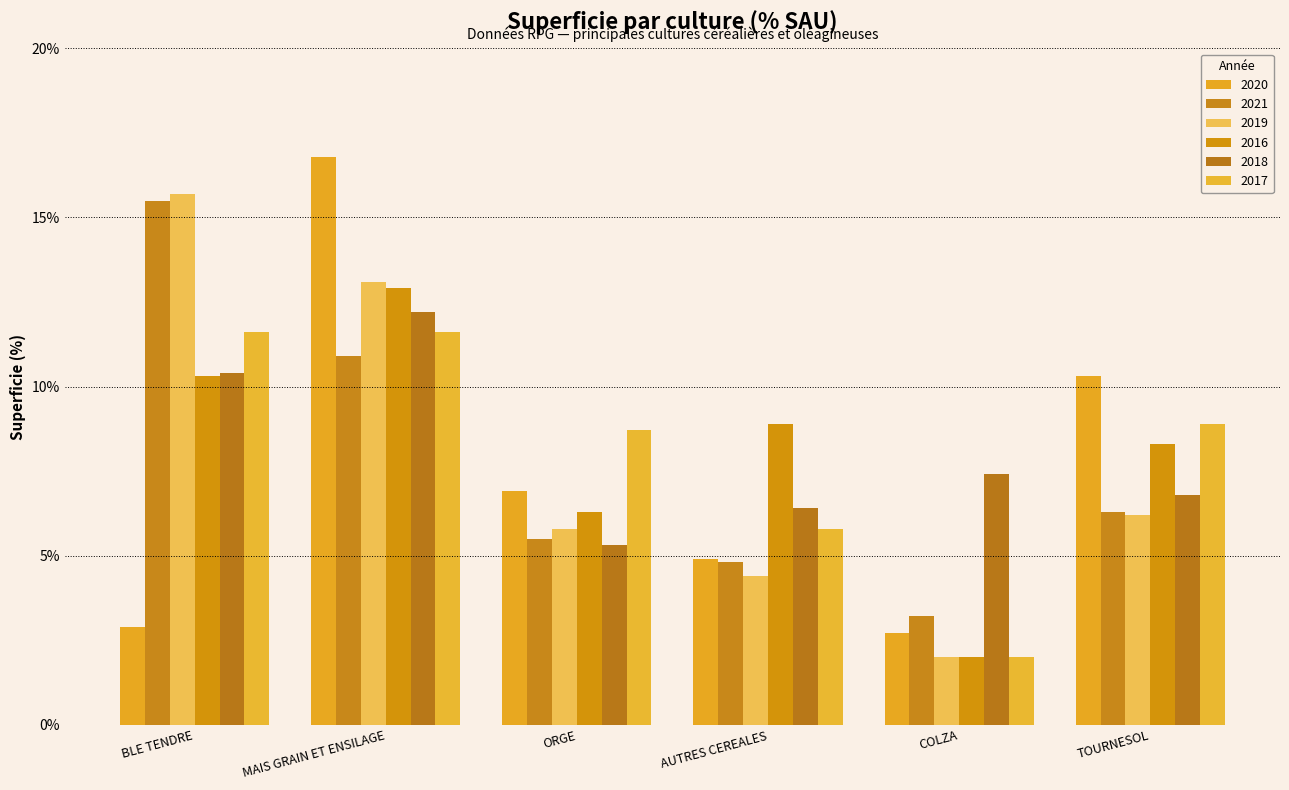

What is the difference between the maximum and minimum values in the 2018 series?

6.9